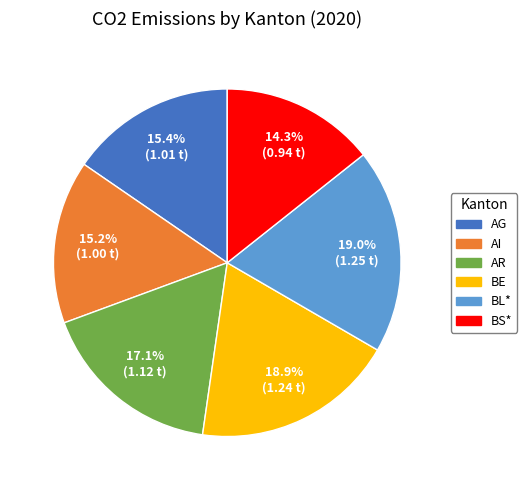

What percentage is the AI slice, to the nearest percent?

15%